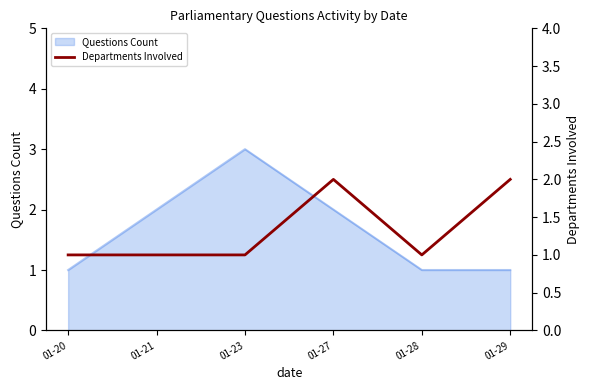

How many points are lower than both their immediate neighbors (excluding endpoints)?

1